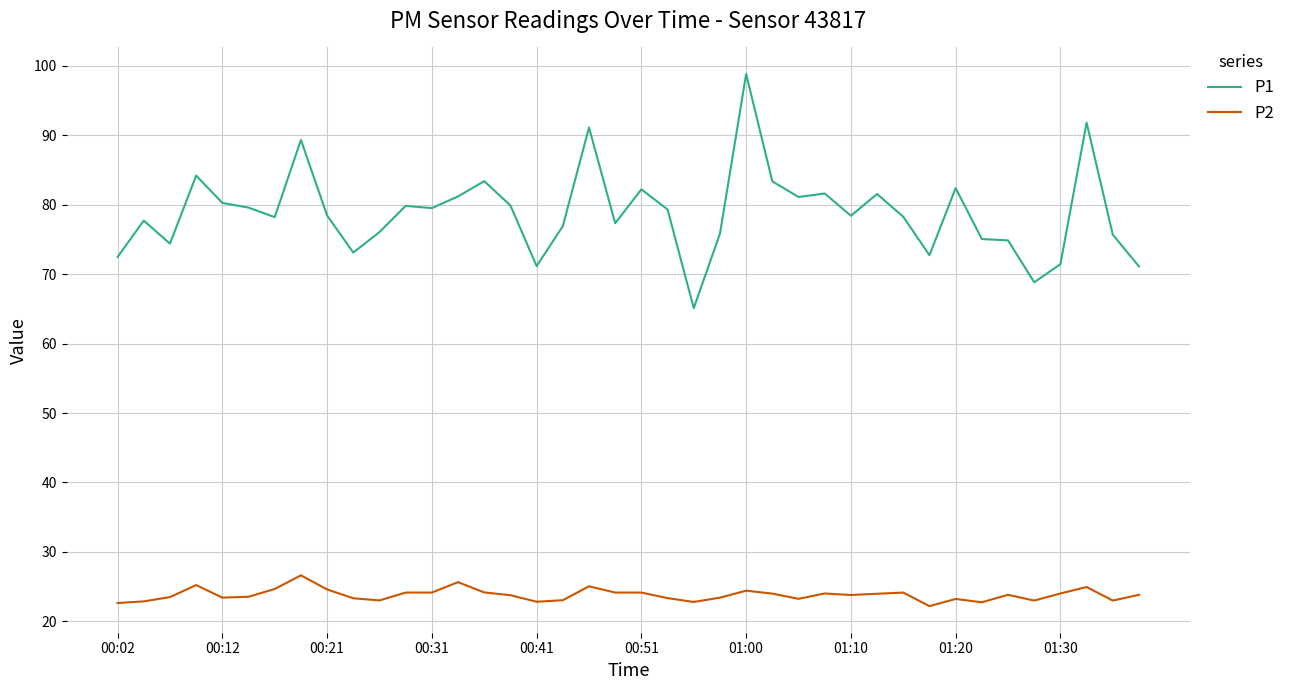

What is the difference between the maximum and minimum values in the P2 series?

4.4